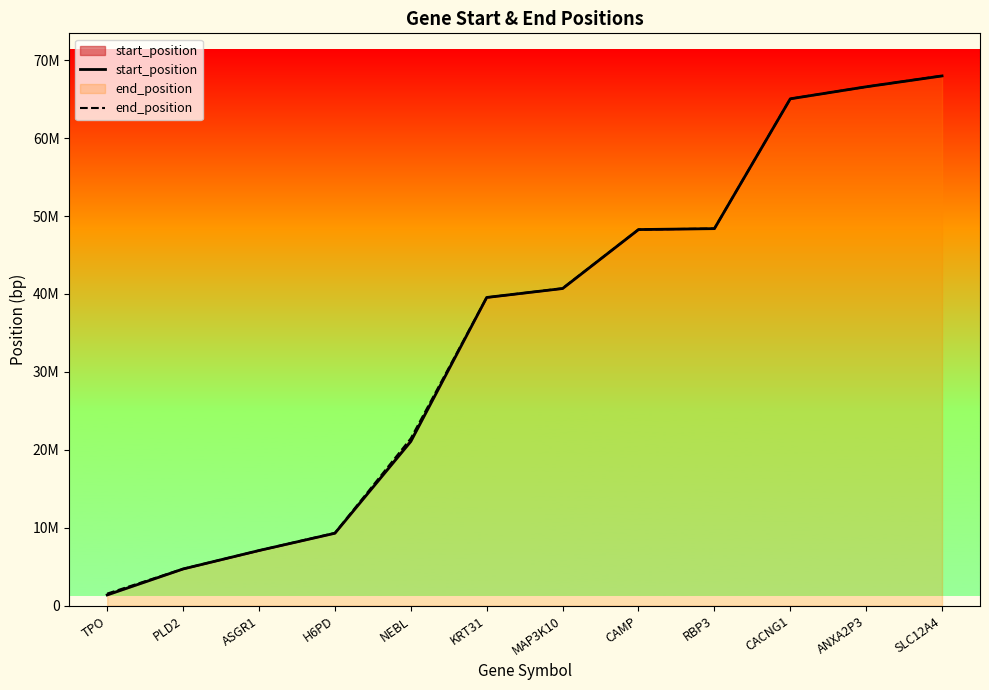

What is the sum of all start_position values?

420026264